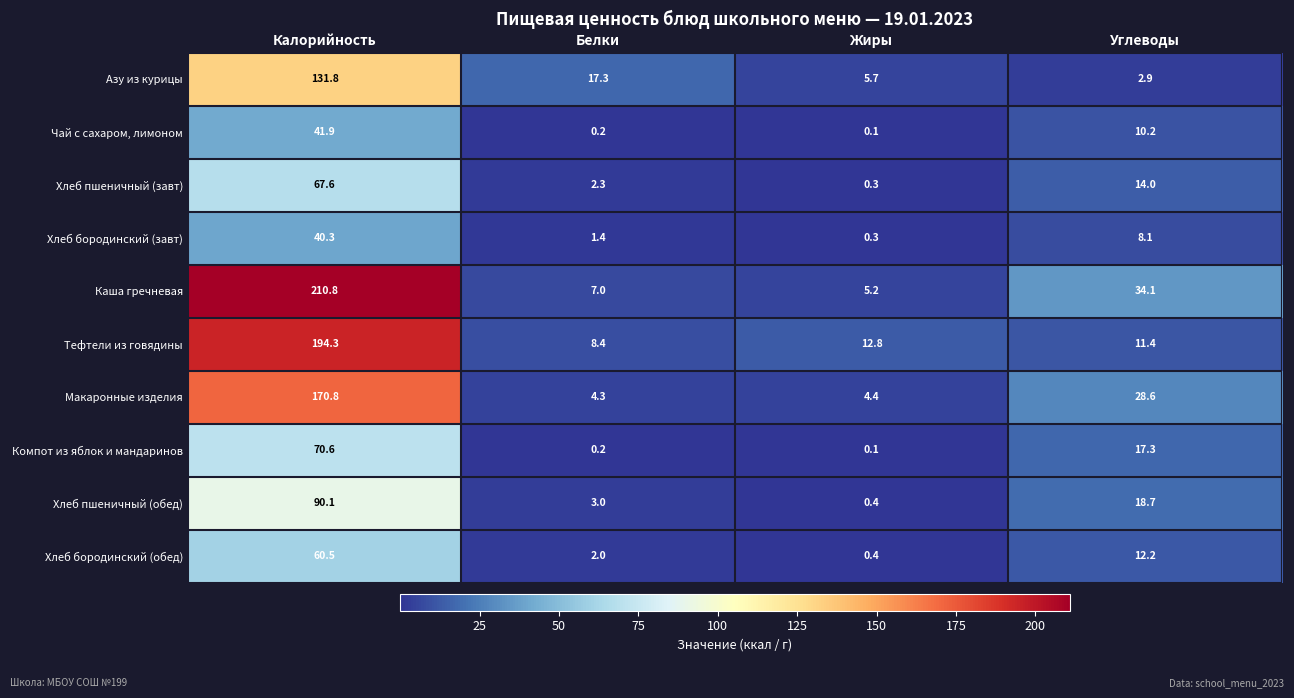

Which category has the highest value in the Чай с сахаром, лимоном series?

Калорийность